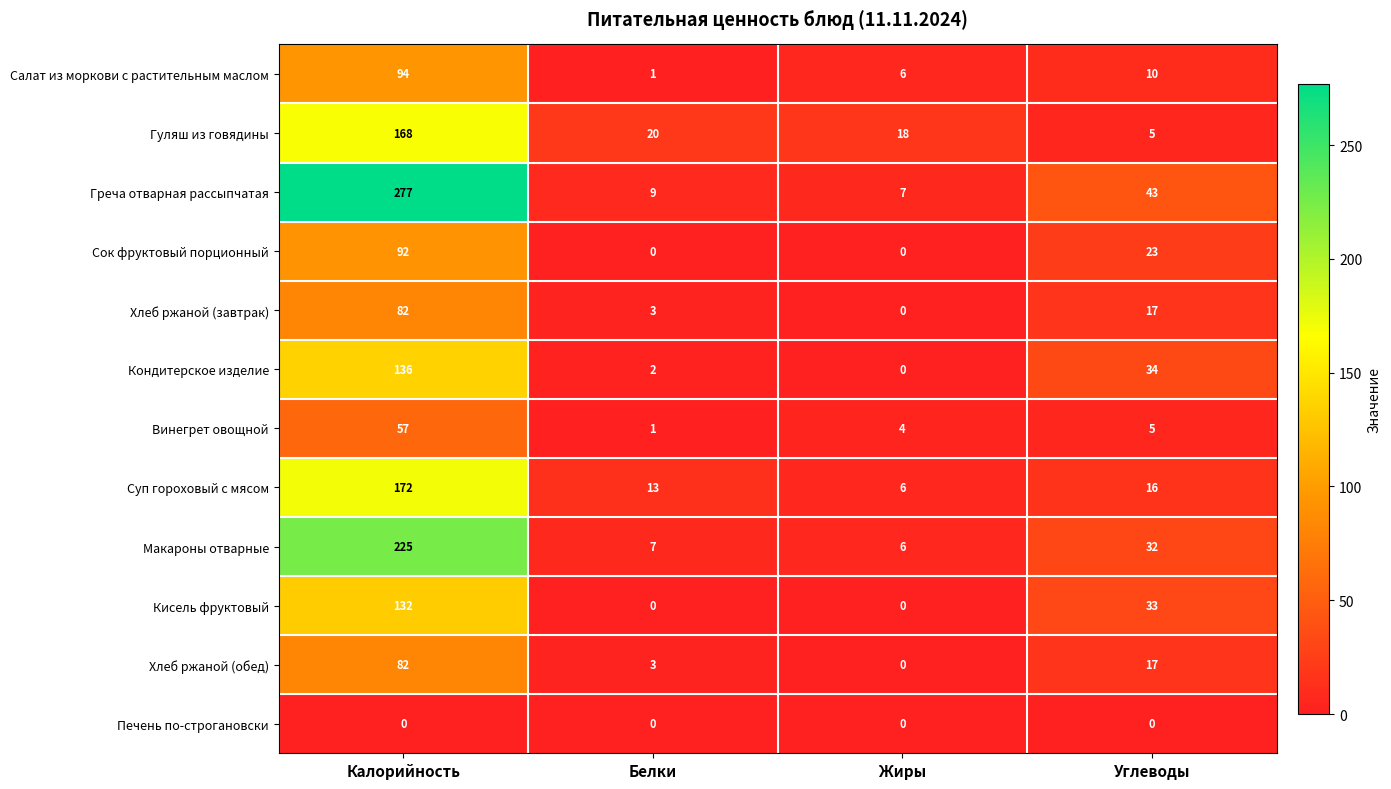

Which category has the lowest value in the Хлеб ржаной (обед) series?

Жиры